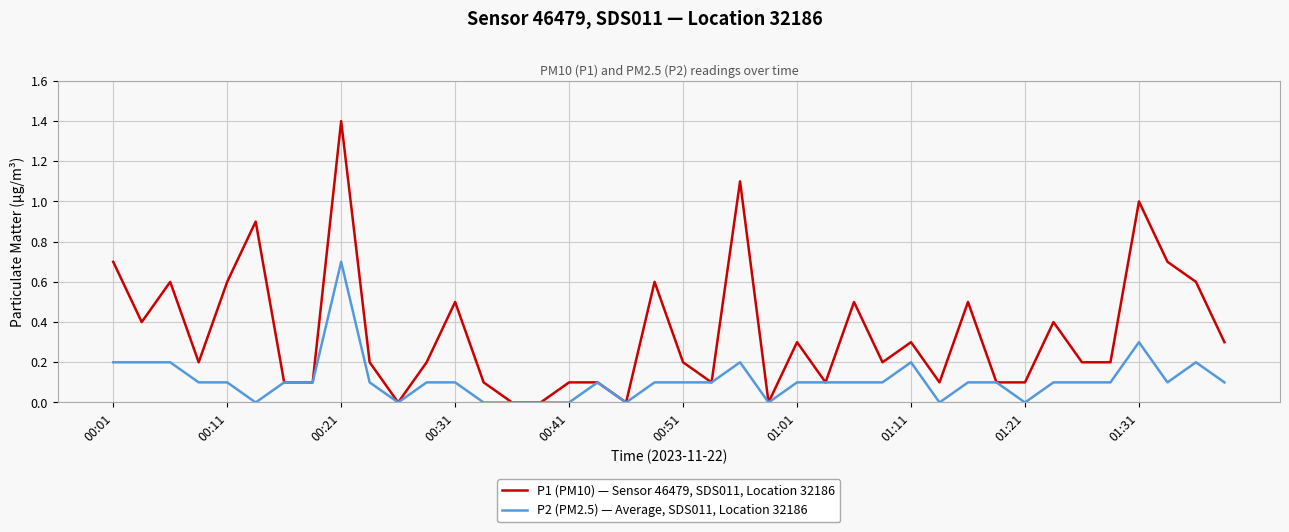

Which series has the widest spread of values?

P1 (PM10) — Sensor 46479, SDS011, Location 32186